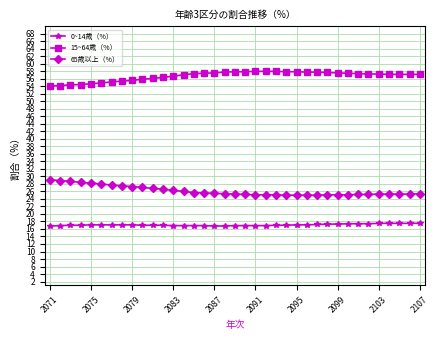

What is the difference between the maximum and second lowest values in the 65歳以上（%） series?

4.1